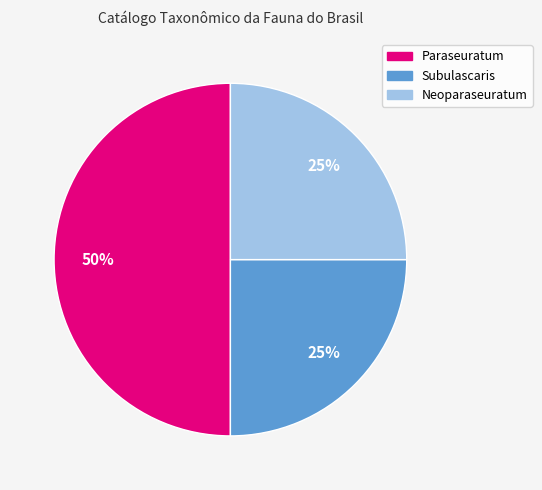

To the nearest percent, what is the average slice percentage?

33%